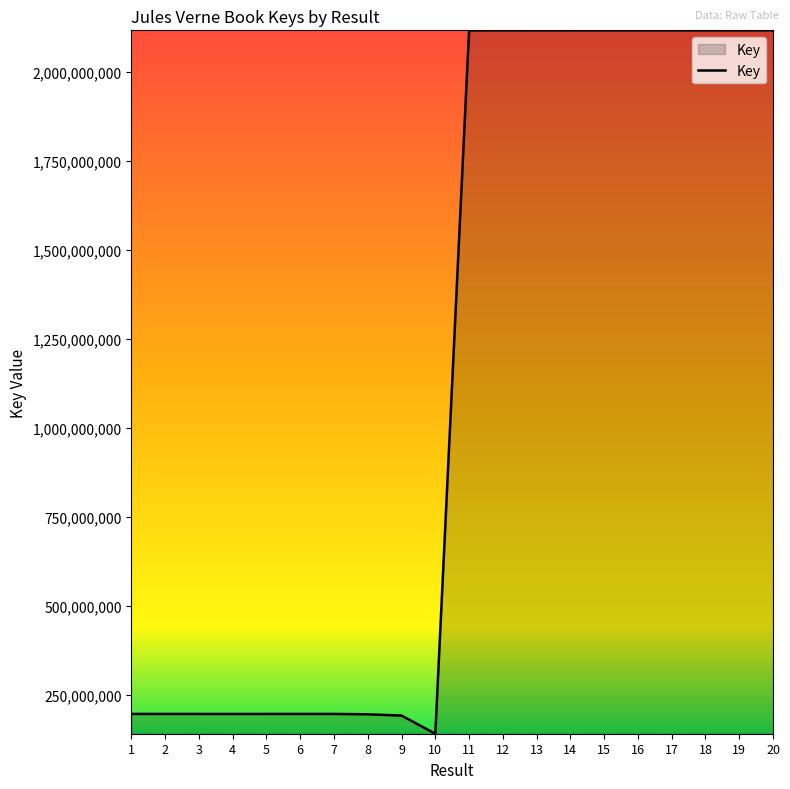

What is the difference between the maximum and minimum values?

1976900204